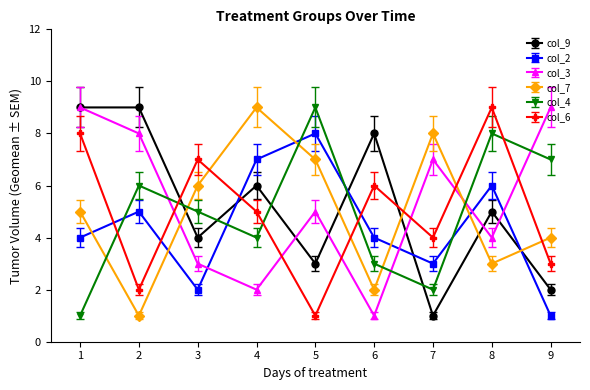

Between which two adjacent categories do col_3 and col_4 first intersect?

2 and 3